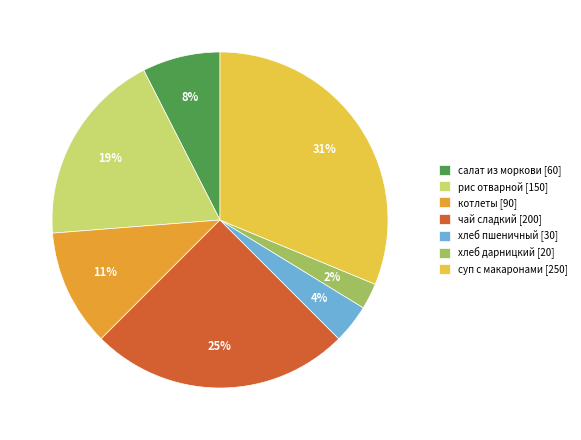

To the nearest percent, what portion does чай сладкий represent?

25%